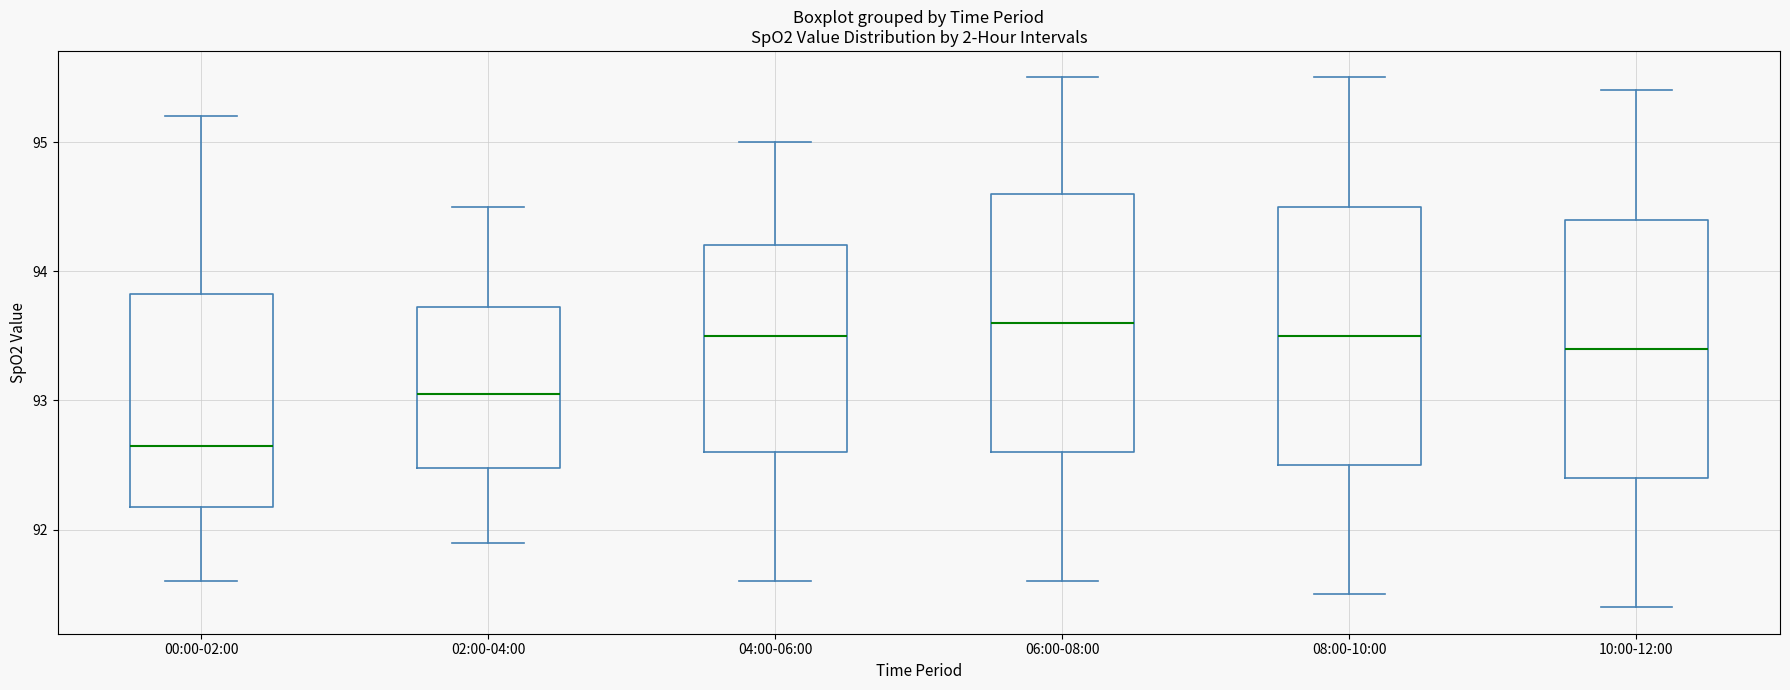

Which box has the lowest median line?

00:00-02:00